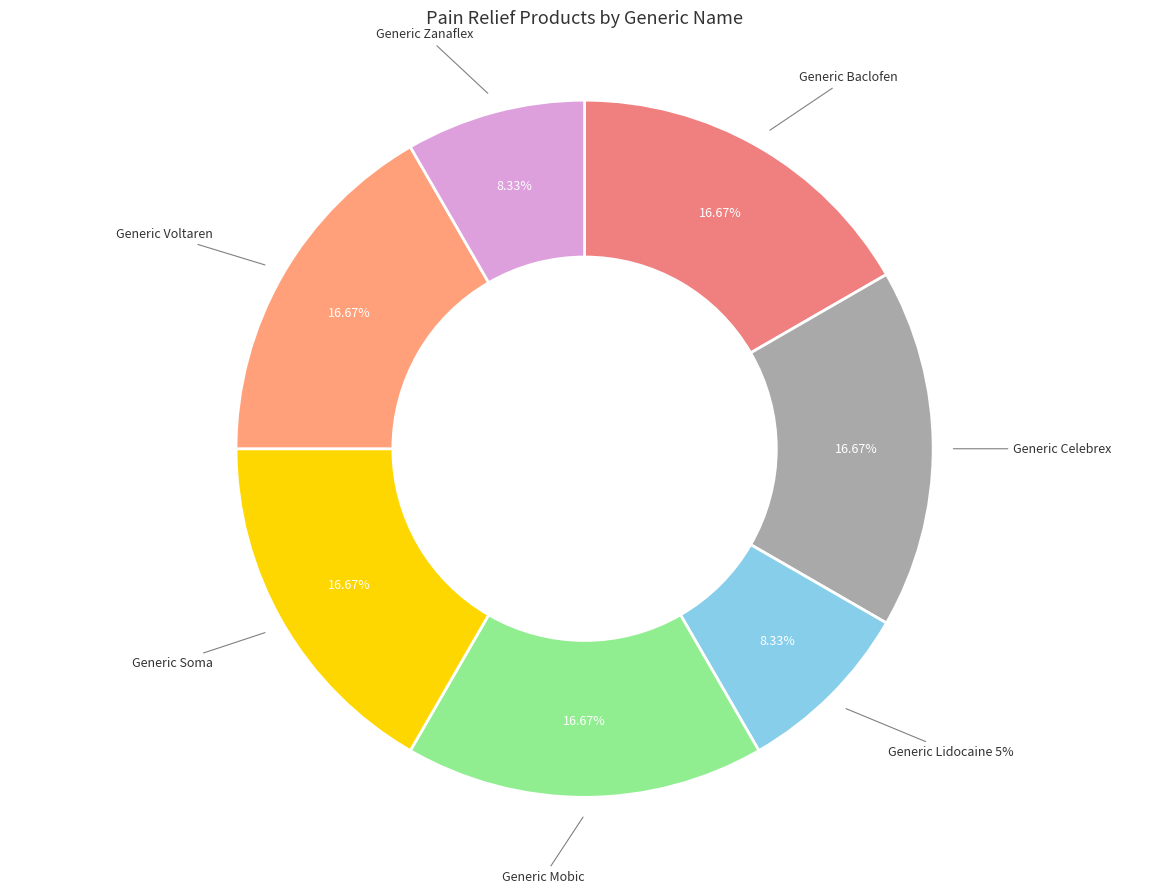

Count the number of slices in the pie.

7